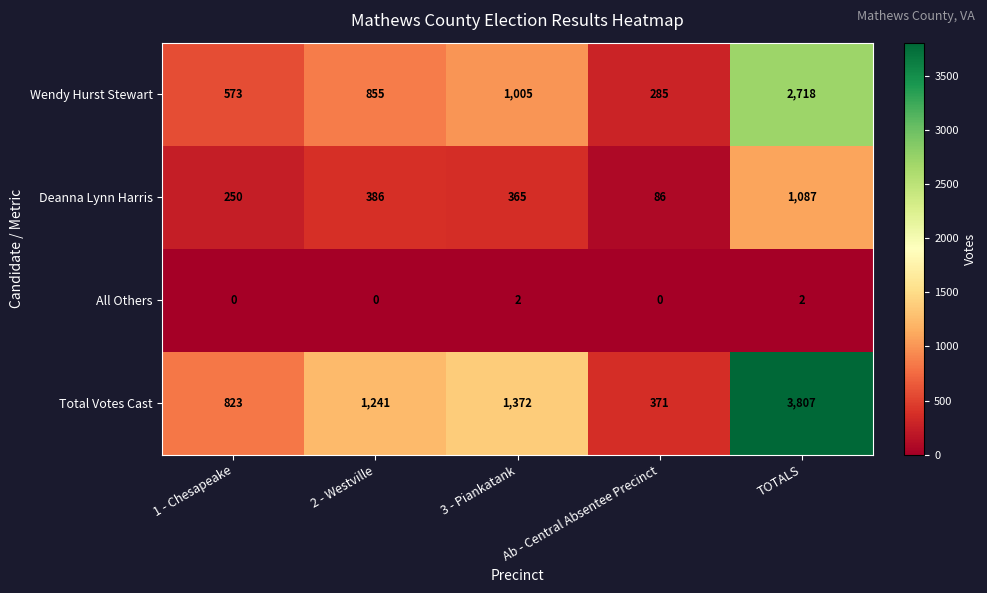

Count the All Others values in the range 0 to 2.

5